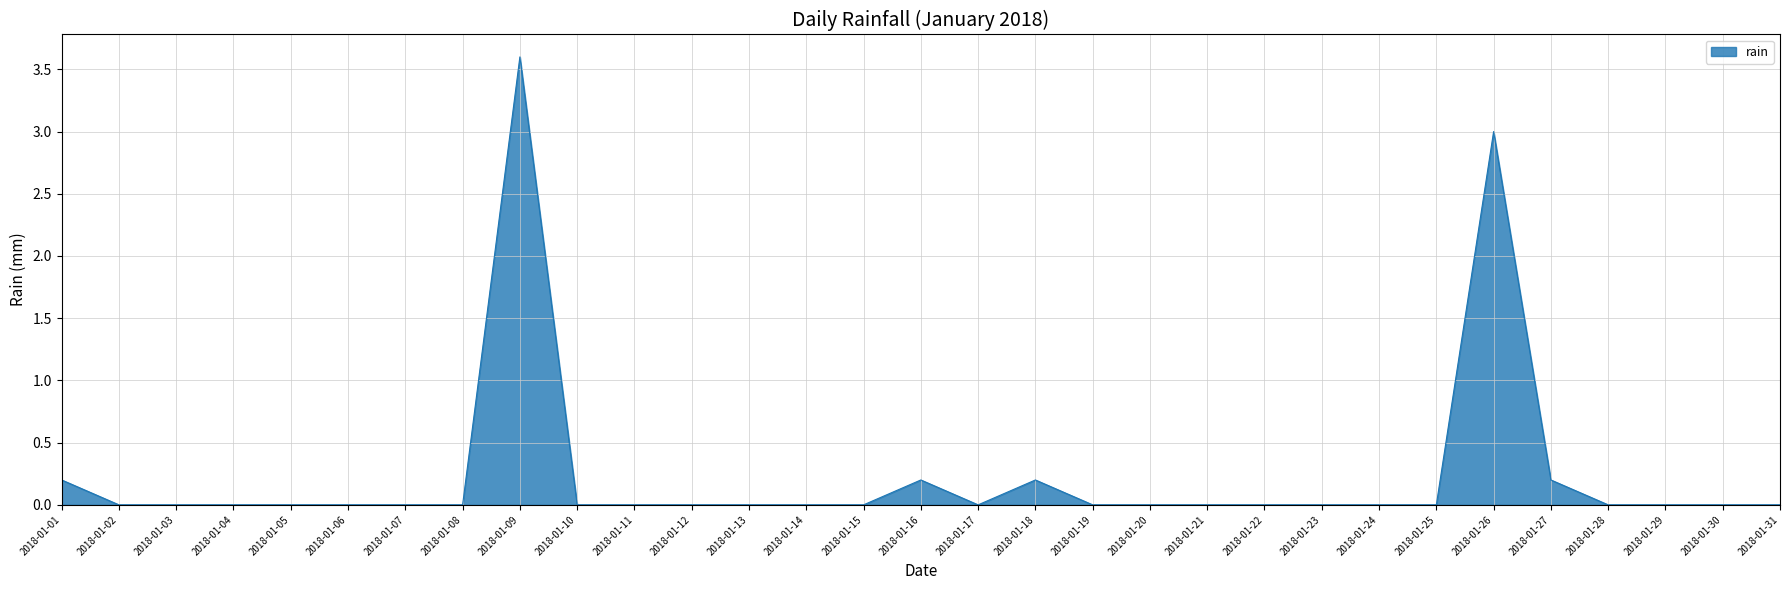

Reading left to right, extract all data points from this chart.

2018-01-01=0.2	2018-01-02=0.0	2018-01-03=0.0	2018-01-04=0.0	2018-01-05=0.0	2018-01-06=0.0	2018-01-07=0.0	2018-01-08=0.0	2018-01-09=3.6	2018-01-10=0.0	2018-01-11=0.0	2018-01-12=0.0	2018-01-13=0.0	2018-01-14=0.0	2018-01-15=0.0	2018-01-16=0.2	2018-01-17=0.0	2018-01-18=0.2	2018-01-19=0.0	2018-01-20=0.0	2018-01-21=0.0	2018-01-22=0.0	2018-01-23=0.0	2018-01-24=0.0	2018-01-25=0.0	2018-01-26=3.0	2018-01-27=0.2	2018-01-28=0.0	2018-01-29=0.0	2018-01-30=0.0	2018-01-31=0.0